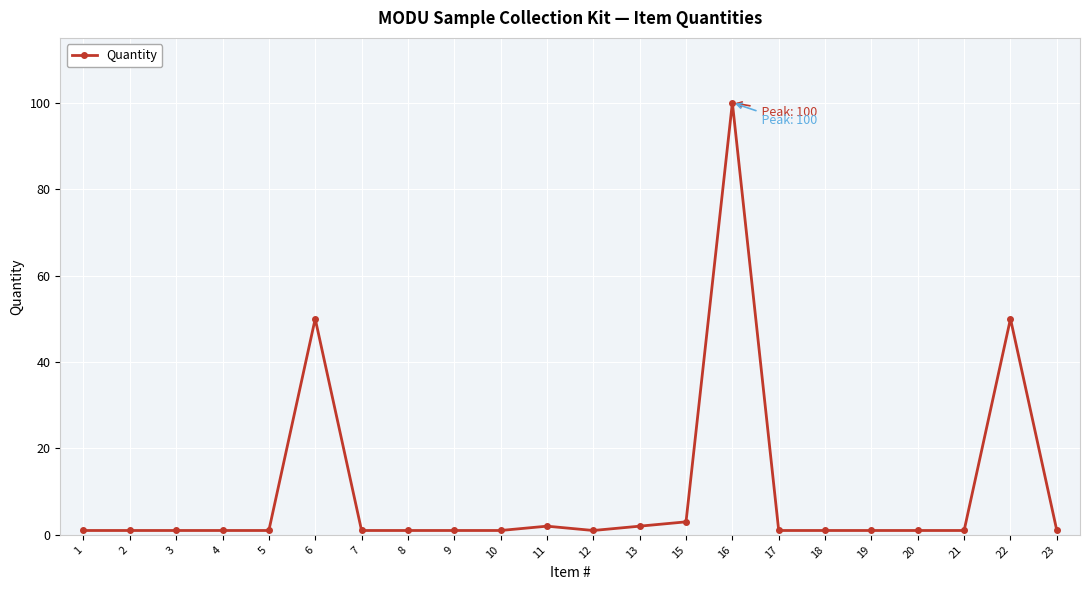

What is the ratio of the value at 1 to the value at 21?

1.0